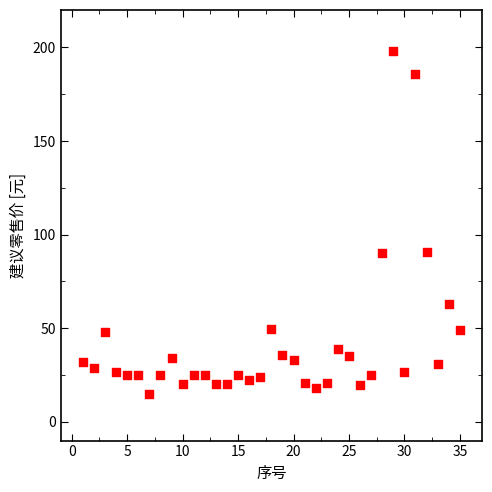

What is the range of X values (max minus min)?

34.0